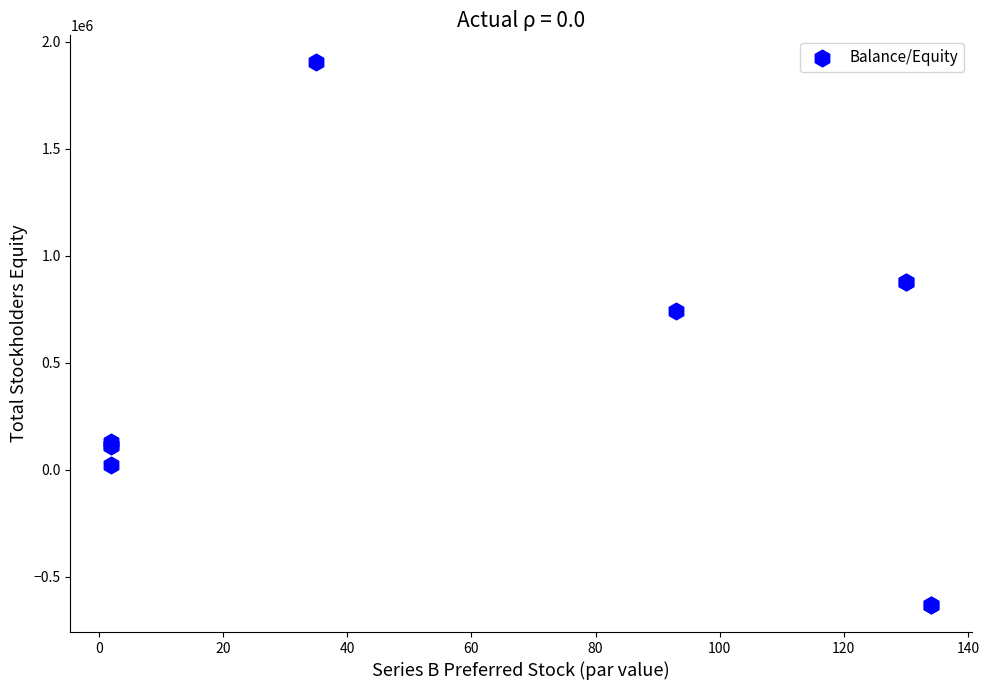

What Y value in the scatter plot is closest to 635432?

741974